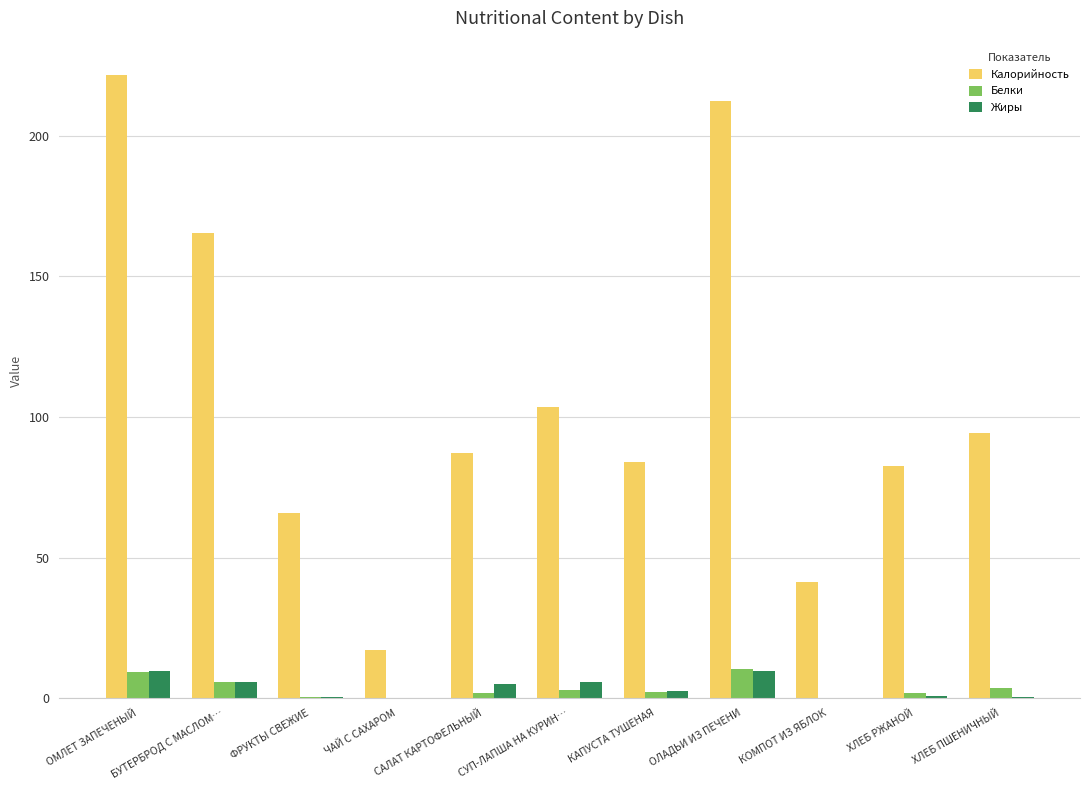

What is the highest value of the Жиры series?

9.8